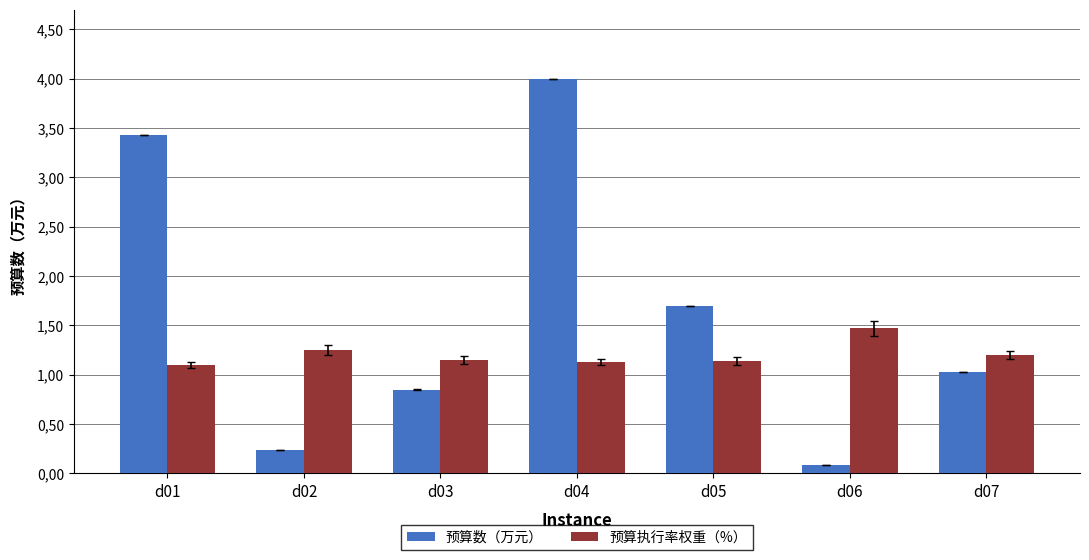

What is the maximum value shown in the chart?

4.0